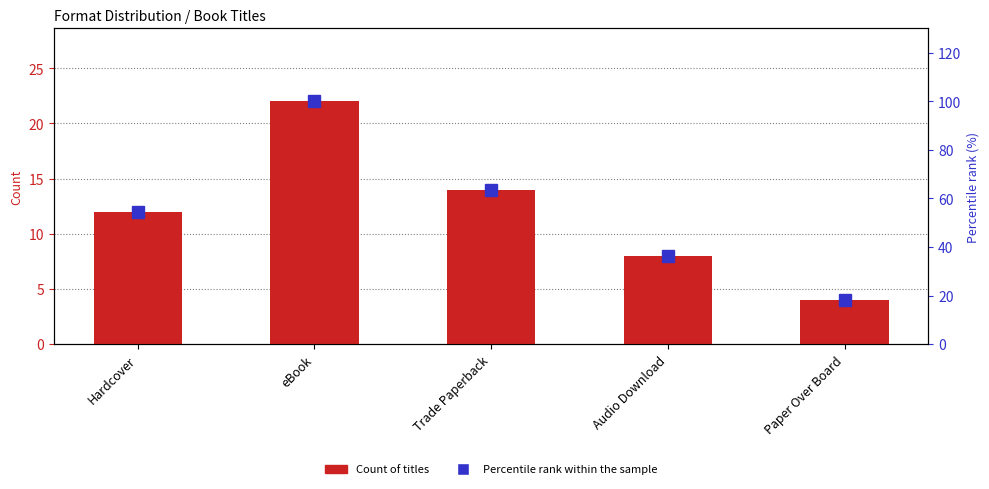

What is the label of the 1st bar from the left?

Hardcover